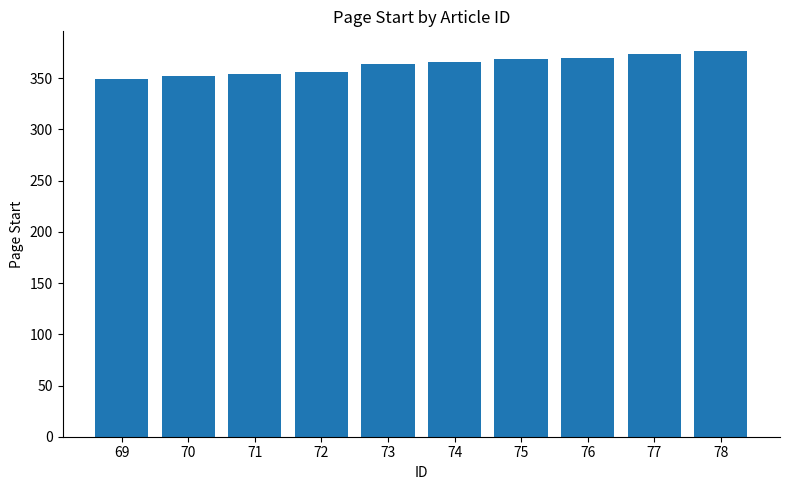

Approximately how many times larger is the value at 77 compared to 71?

1.1